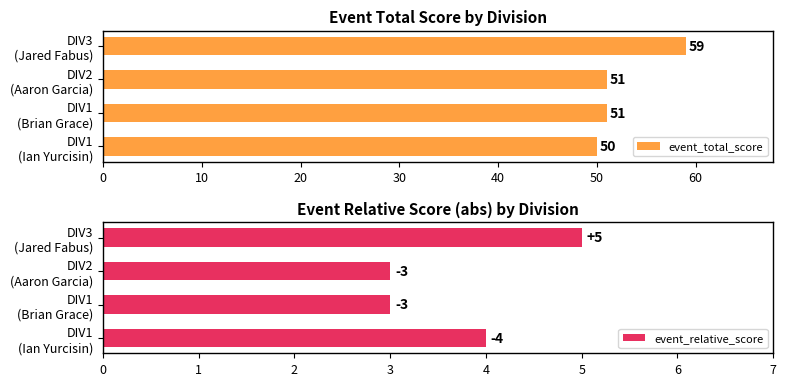

What are all the series names shown in the legend?

event_total_score, event_relative_score